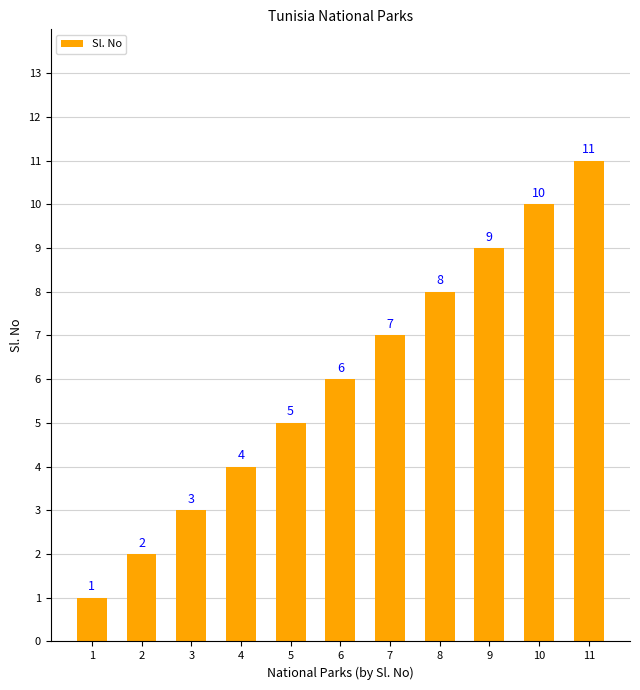

Where is the data nearest to the value 6?

6